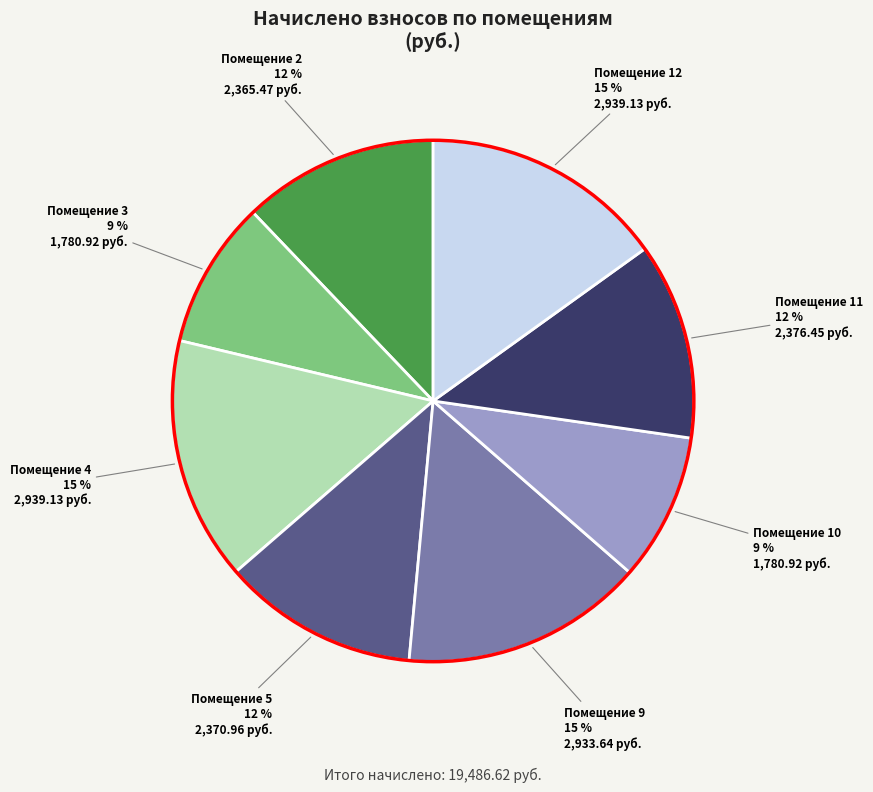

To the nearest percent, what is the difference between the Помещение 3 and Помещение 9 slice percentages?

6%